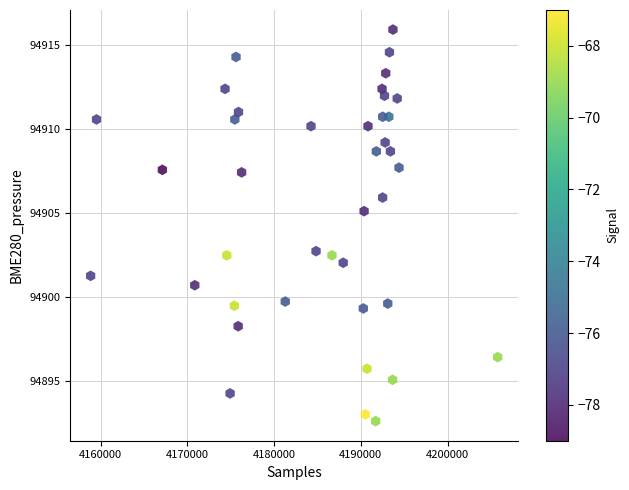

What is the range of Y values (max minus min)?

23.3